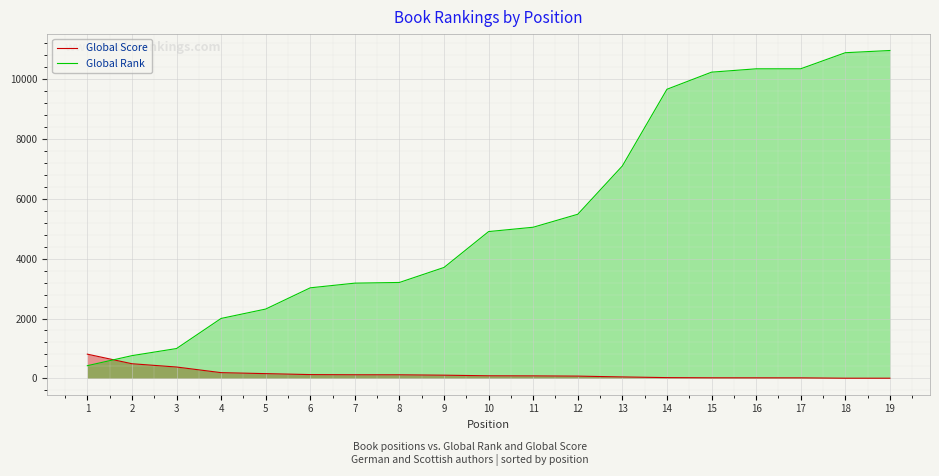

What is the total value across all series at 12?

5559